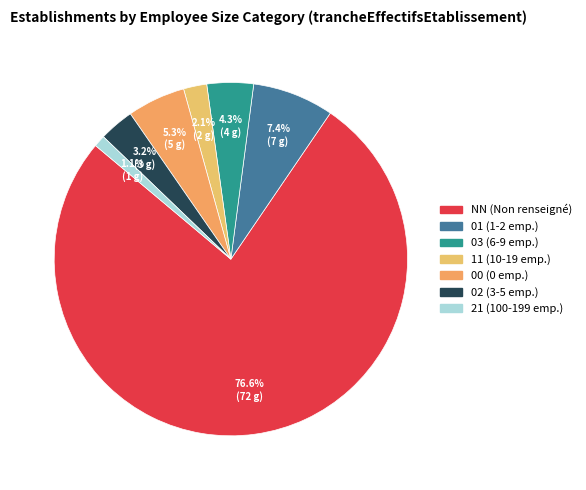

What is the largest slice in the pie chart?

NN